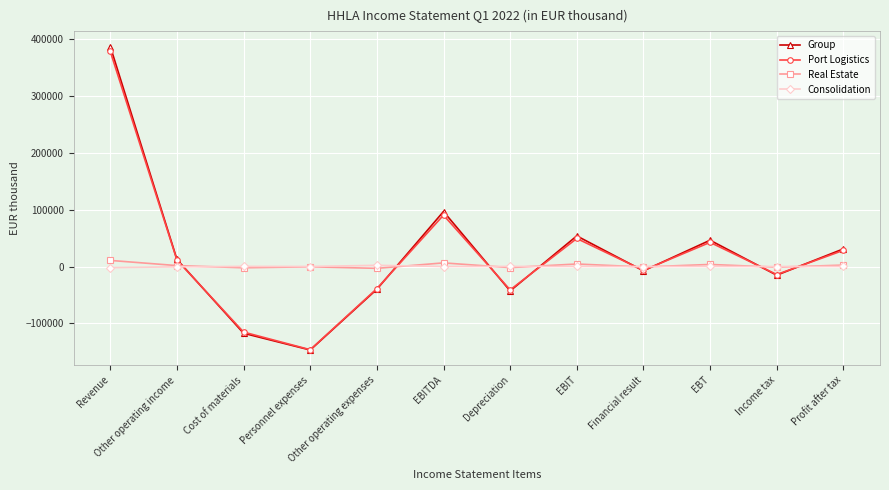

Does the chart display data point markers on the line(s)?

Yes